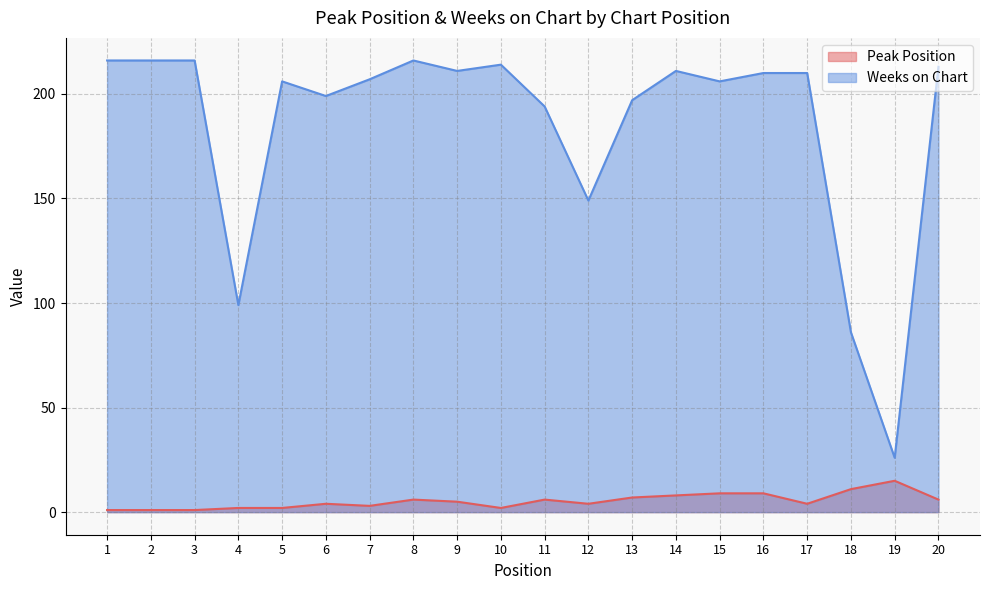

What value does the Weeks on Chart series have at 18, to the nearest 10?

90